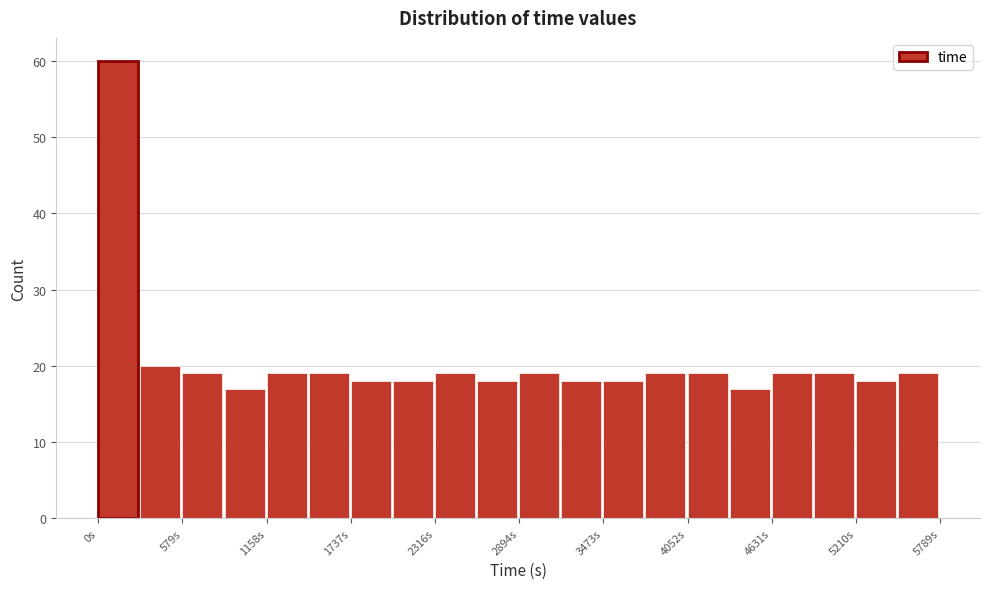

Around what value on the x-axis is the tallest bar? Give the approximate position of its centre, as read against the axis.

100